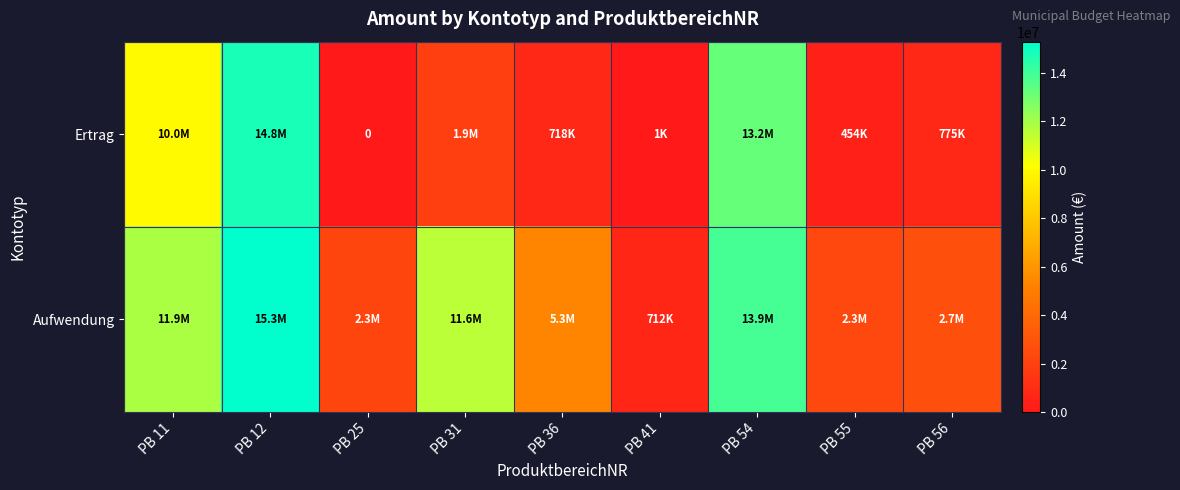

Is it true that Ertrag equals 9176675.9 at PB 25?

False